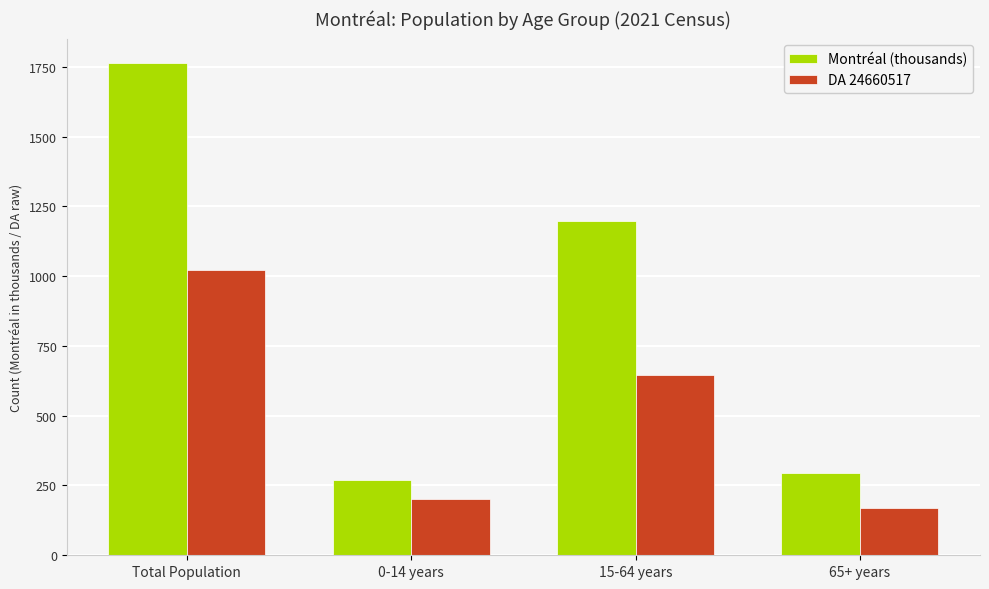

How many bars are there in each group?

2